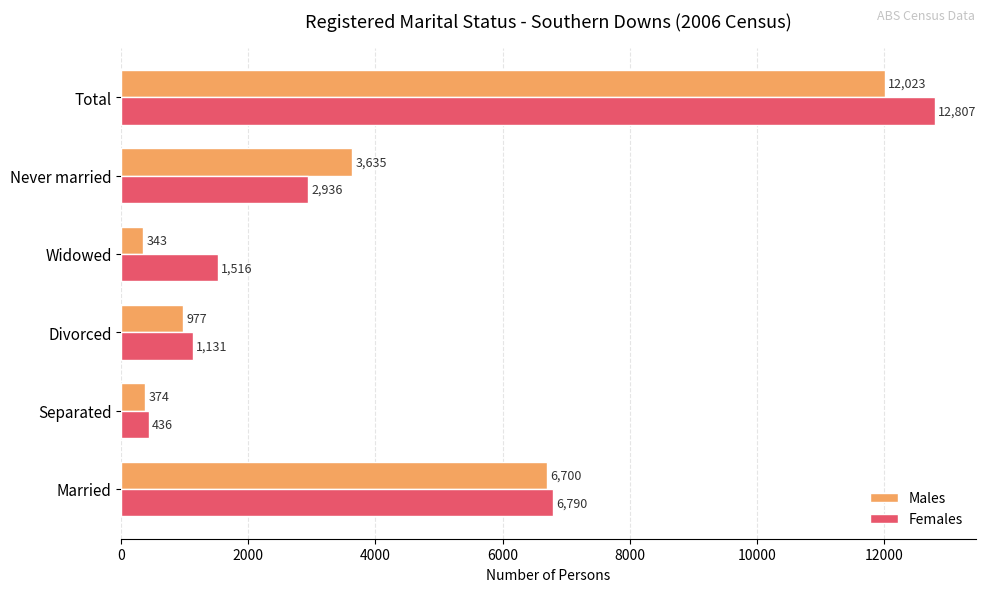

Which series has the widest spread of values?

Females